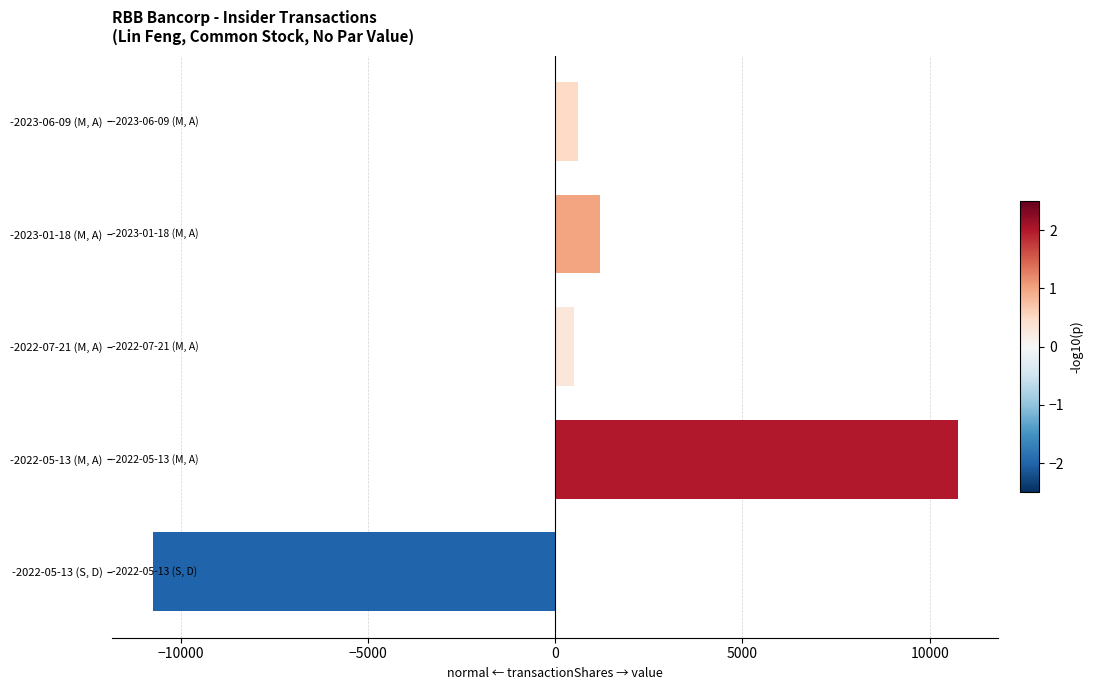

Reading top to bottom, list all the values displayed in this chart.

600	1200	500	10763	-10763